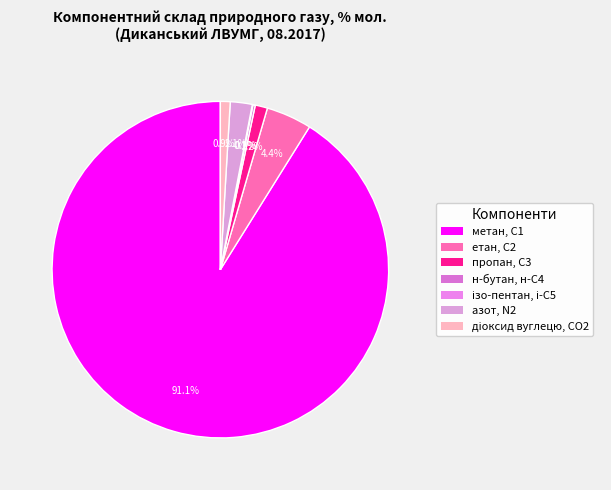

To the nearest percent, what is the difference between the пропан, С3 and азот, N2 slice percentages?

1%